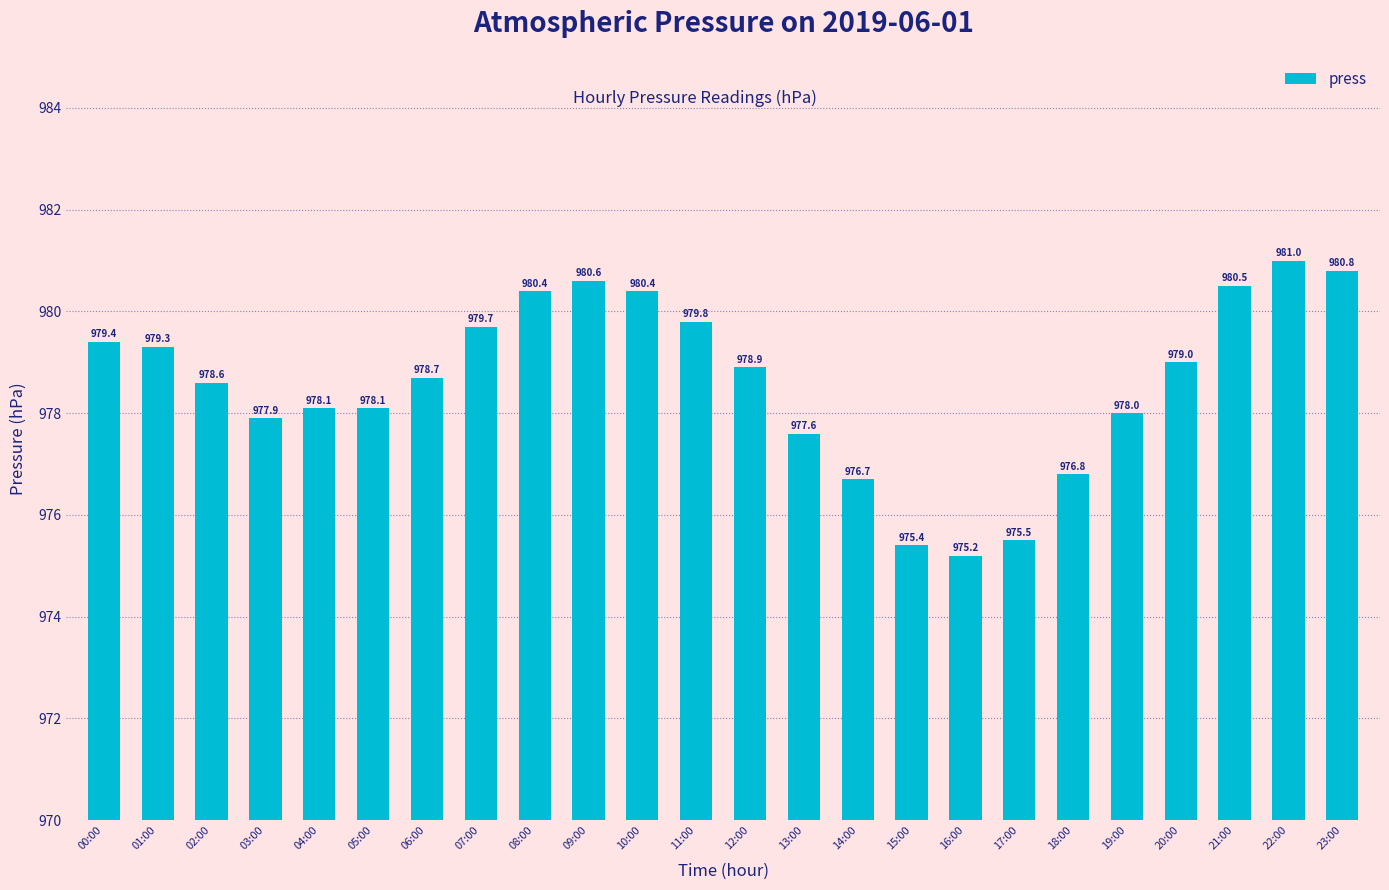

What is the maximum value shown in the chart?

981.0